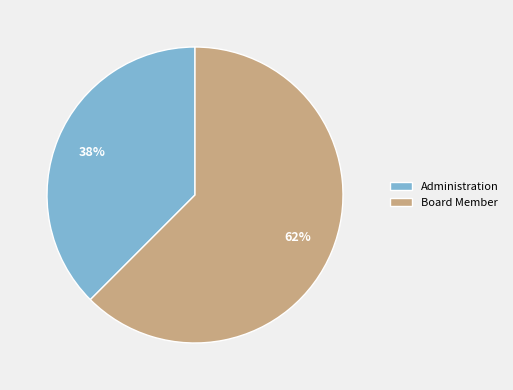

Rank the categories by value from highest to lowest.

Board Member, Administration